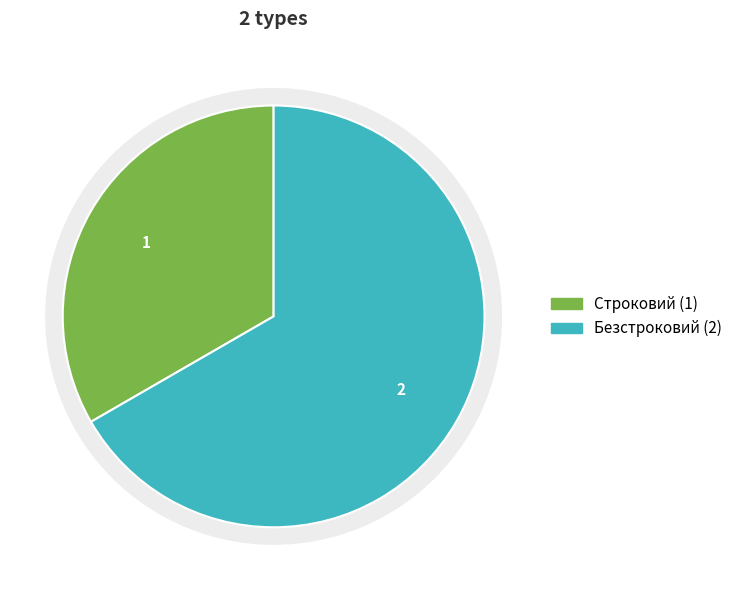

To the nearest percent, what percentage of the pie is Строковий?

33%